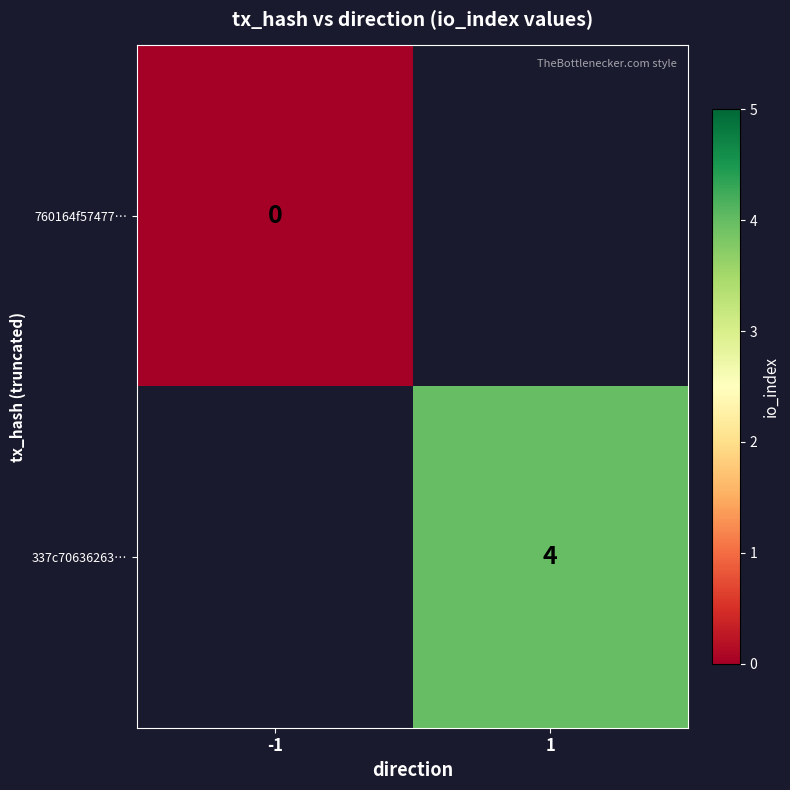

Which label corresponds to the smallest value in the chart?

-1